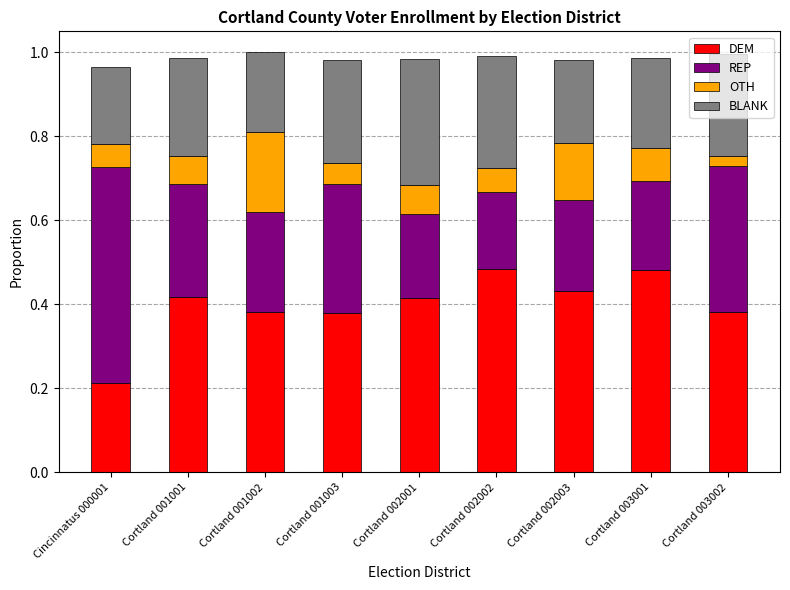

The value of DEM at Cortland 003002 is 0.7. True or false?

False